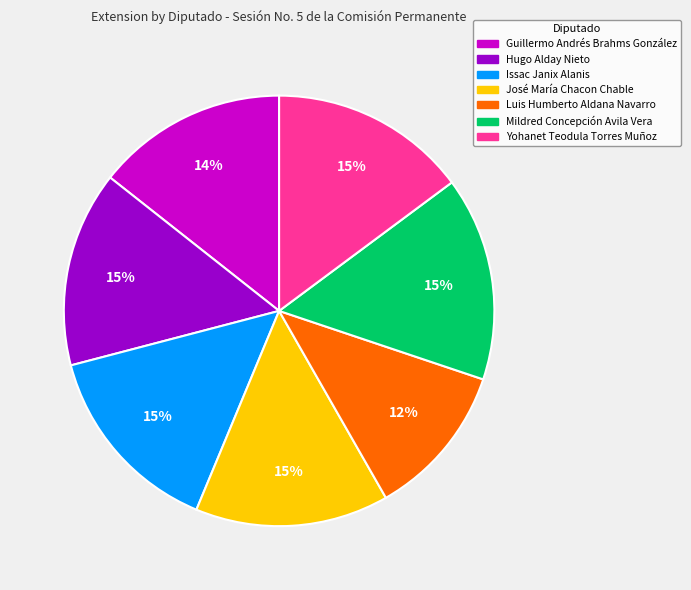

Count the number of slices in the pie.

7